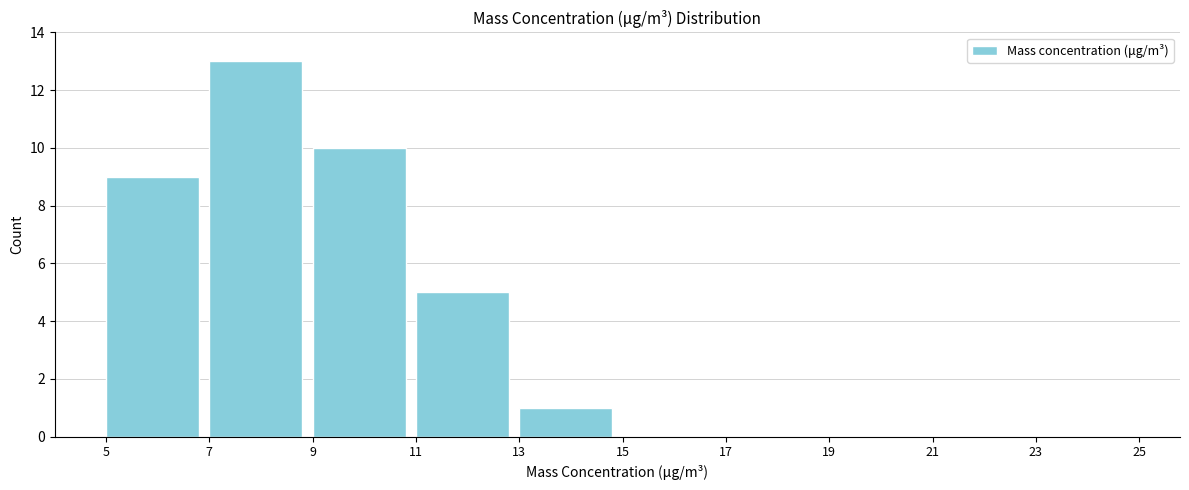

Which range on the x-axis has the tallest bar?

7 to 9